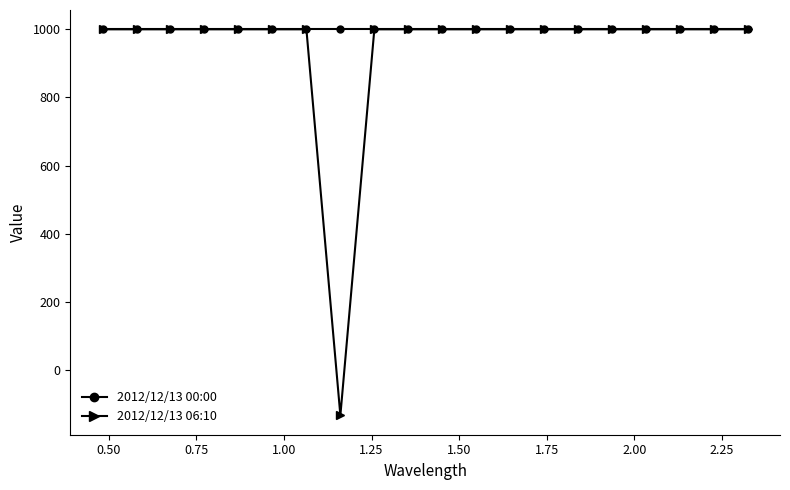

At how many categories does at least one series exceed 381?

20